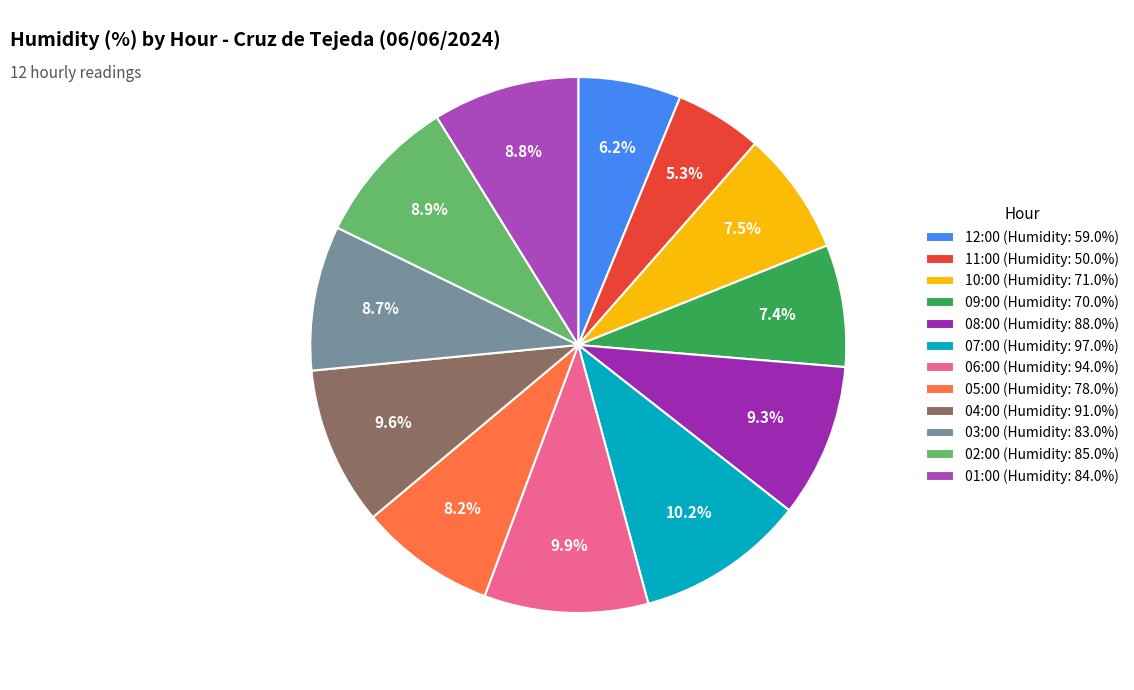

To the nearest percent, what portion does 09:00 represent?

7%